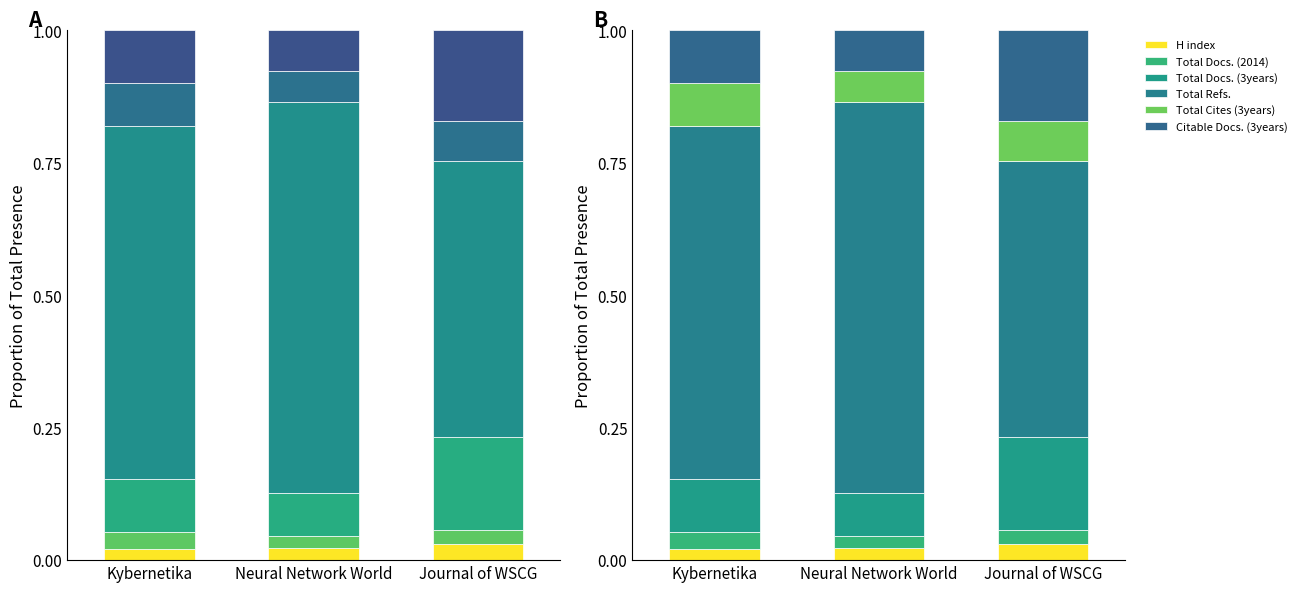

Is it true that Total Docs. (2014) equals 0.0 at Neural Network World?

False